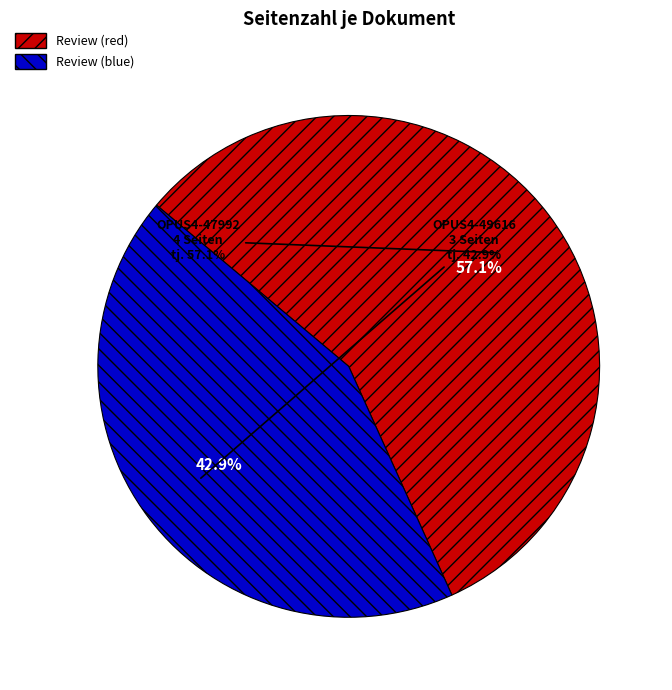

To the nearest percent, what portion does OPUS4-49616 represent?

43%